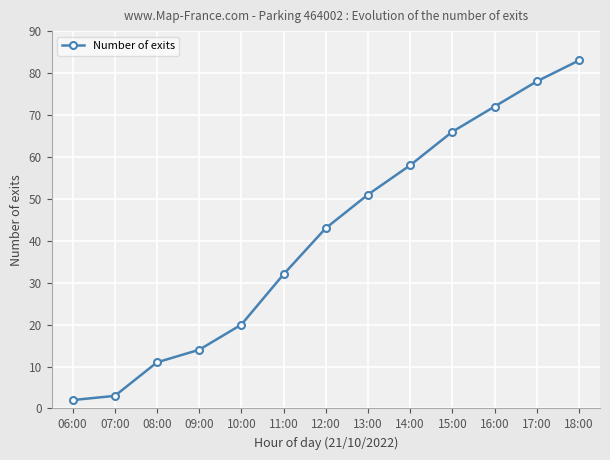

Reading left to right, extract all data points from this chart.

06:00=2	07:00=3	08:00=11	09:00=14	10:00=20	11:00=32	12:00=43	13:00=51	14:00=58	15:00=66	16:00=72	17:00=78	18:00=83